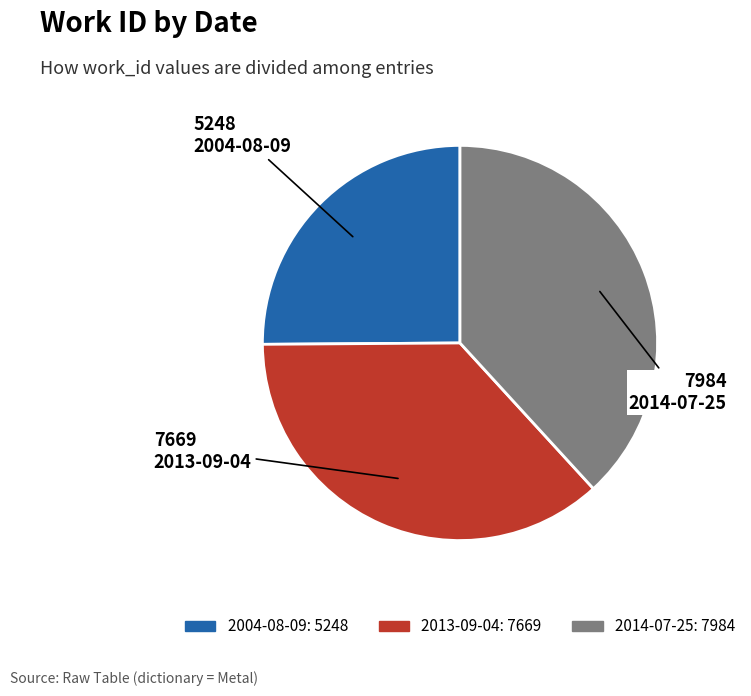

Which slice is the smallest?

2004-08-09